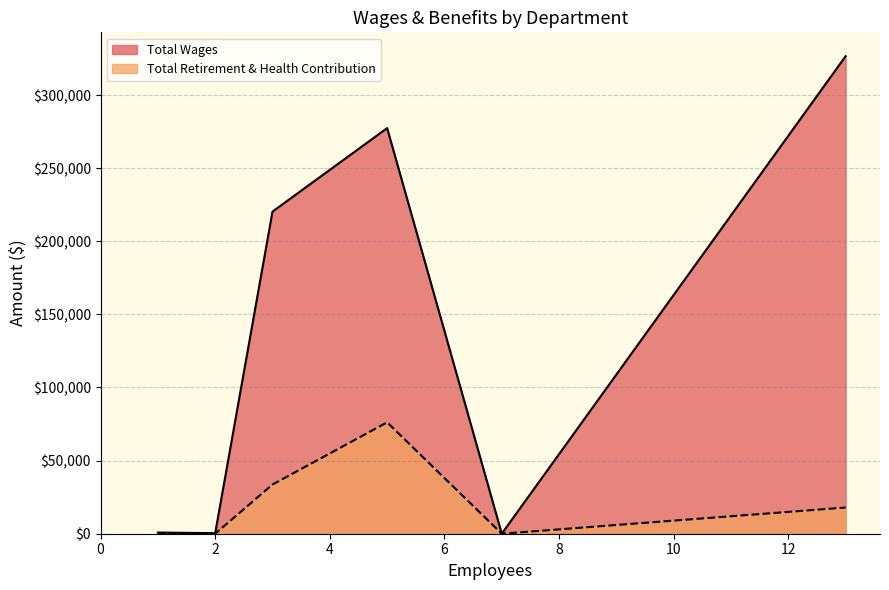

List the series in order of their overall mean, highest first.

Total Wages, Total Retirement & Health Contribution